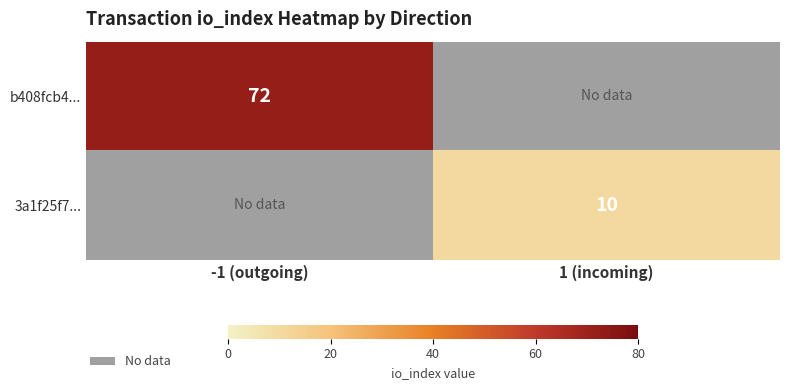

True or false: 3a1f25f7... has a value of 10 at 1 (incoming).

True